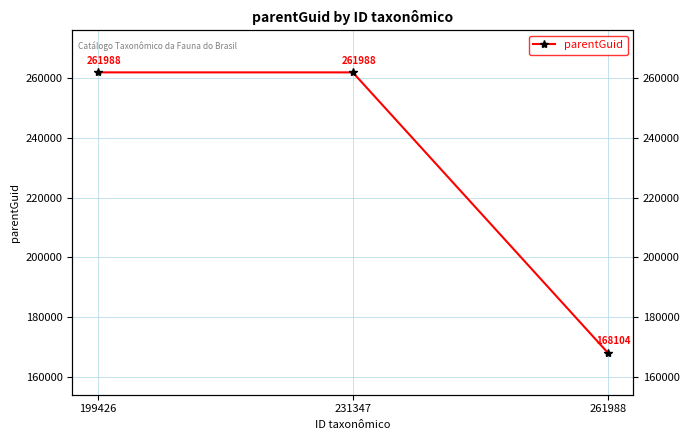

What is the smallest value displayed?

168104